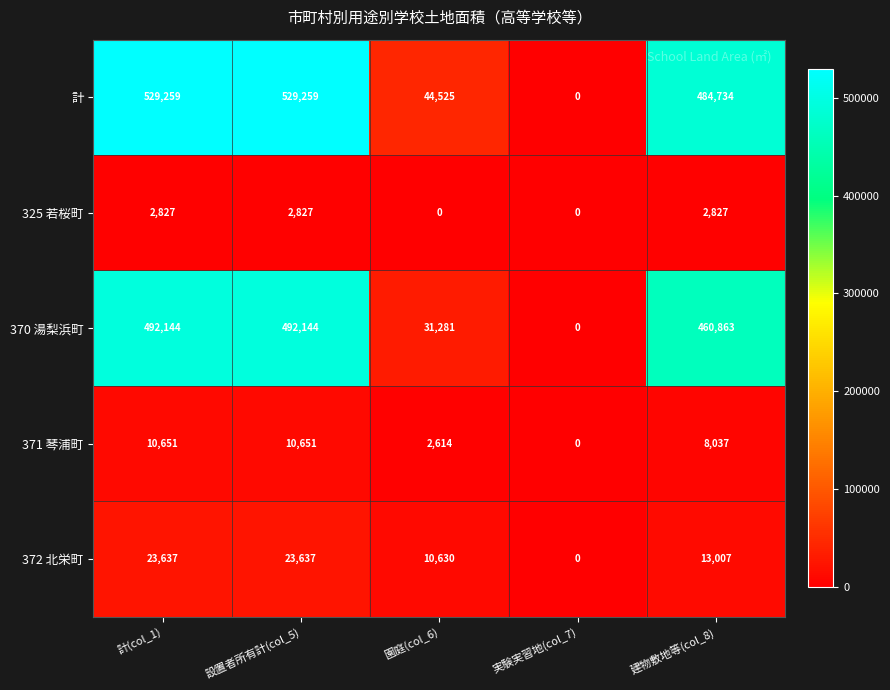

At 計(col_1), list the series in order from largest to smallest.

計, 370 湯梨浜町, 372 北栄町, 371 琴浦町, 325 若桜町